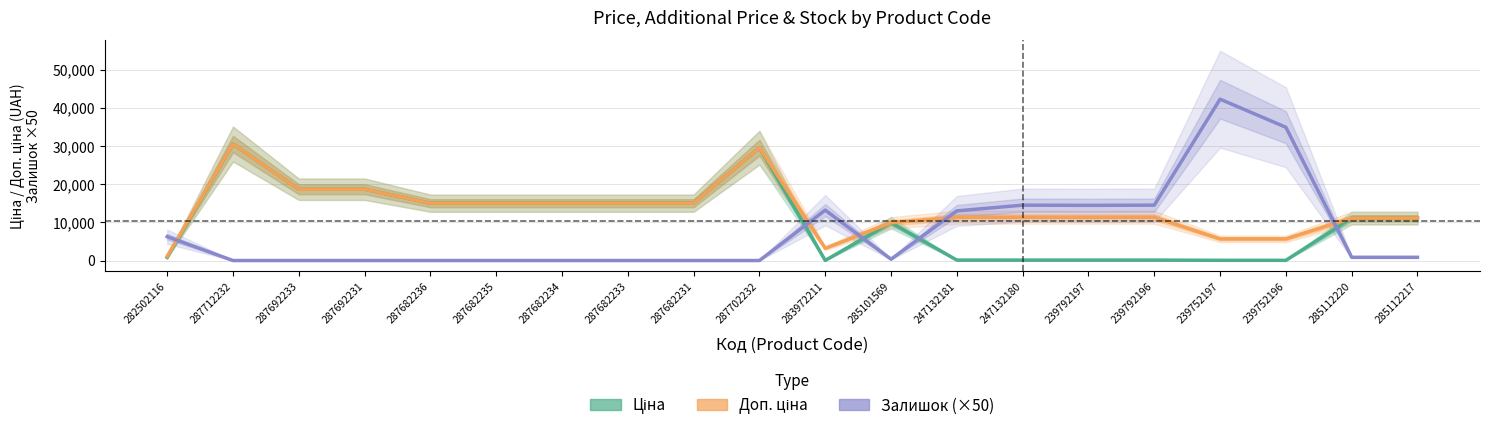

Rank the series by their average value, from highest to lowest.

Доп. ціна, Ціна, Залишок (×50)